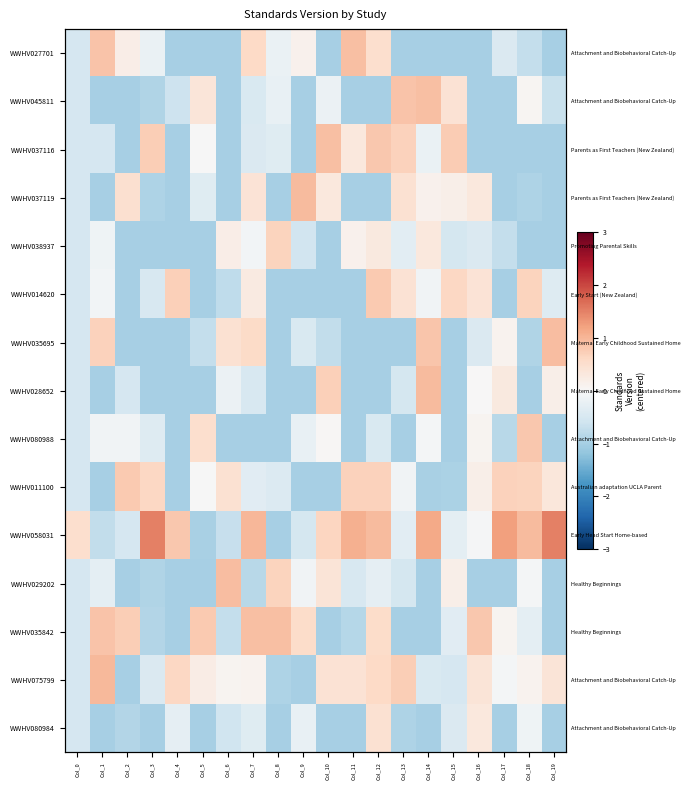

The WWHV035695 series shows 0.3 at Col_6. True or false?

False